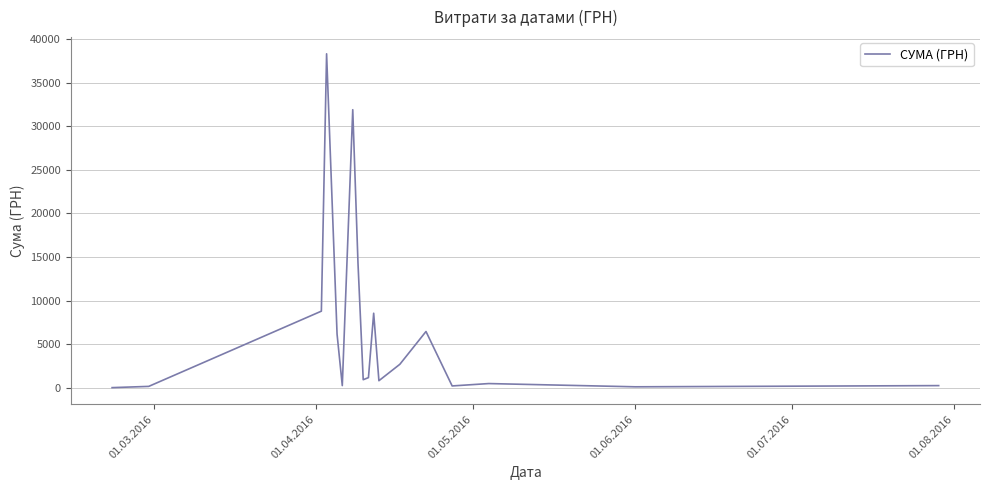

What is the maximum value shown in the chart?

38303.0